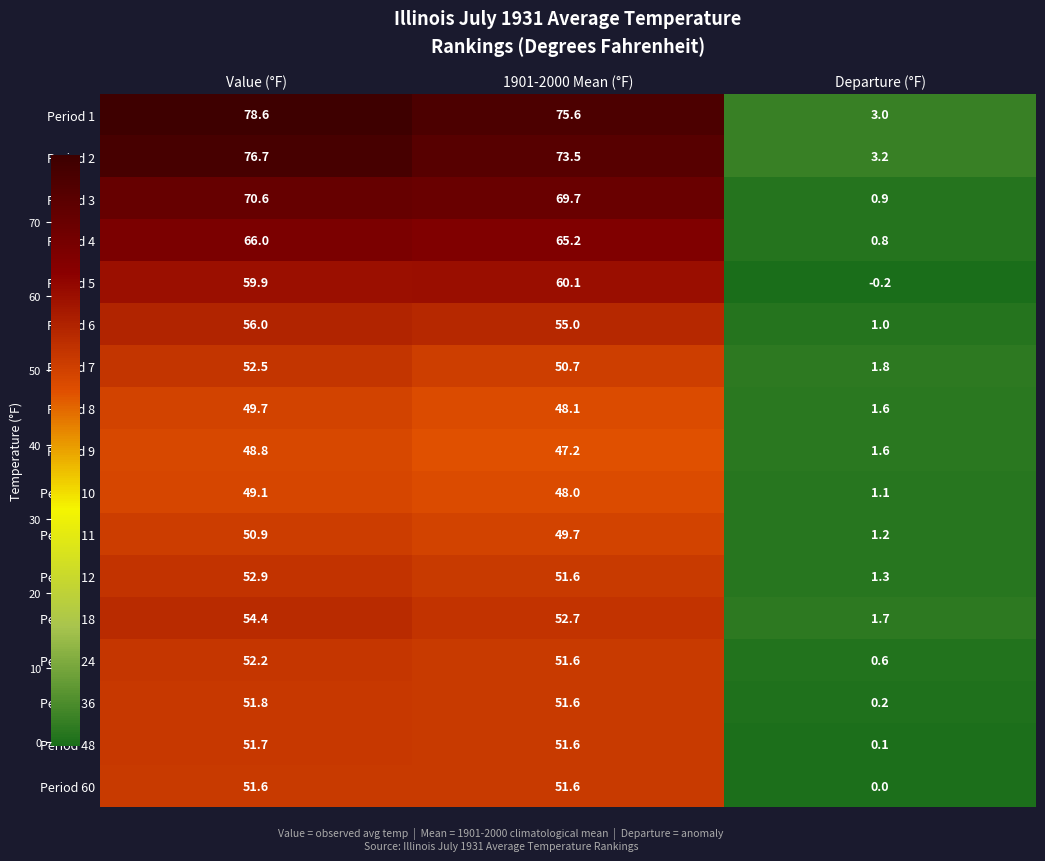

What is the average value of the Period 1 series?

52.4